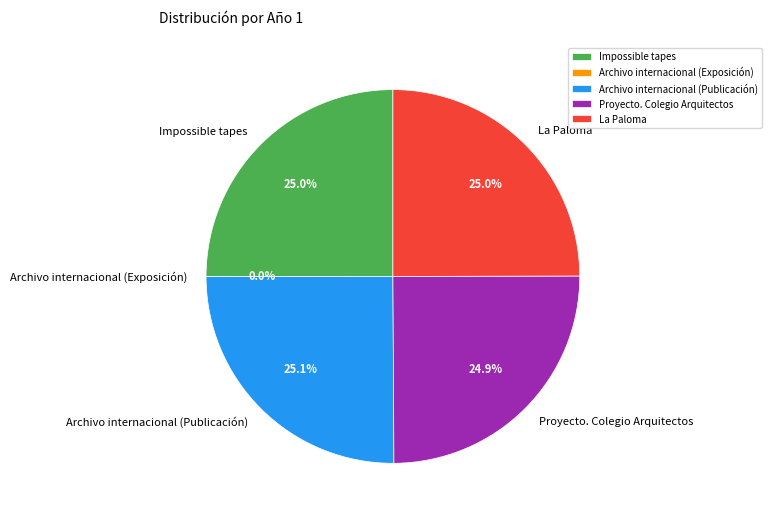

What portion of the pie excludes La Paloma?

75.0%